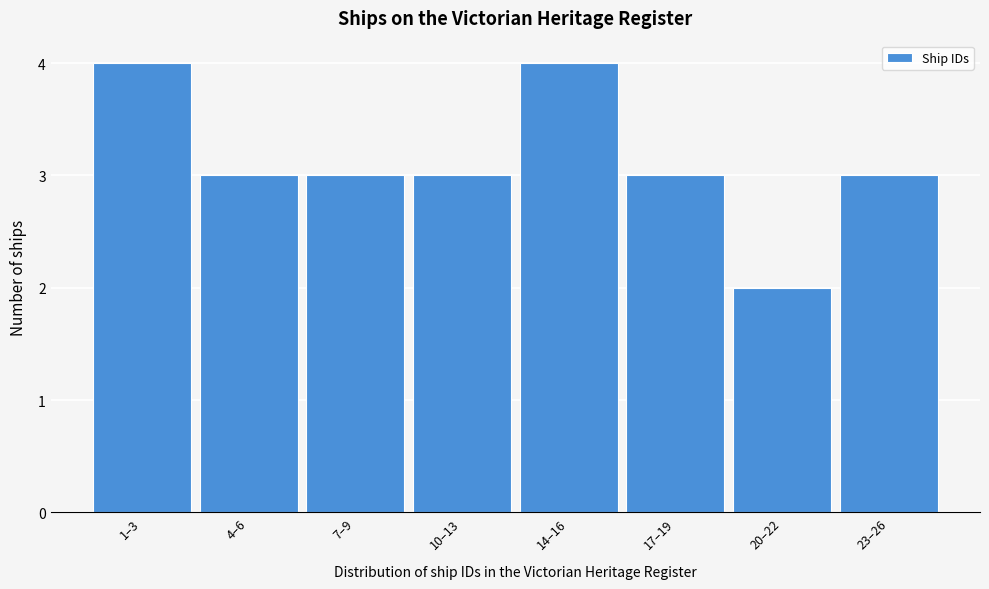

Reading left to right, what are all the values shown in this chart?

1–3=4	4–6=3	7–9=3	10–13=3	14–16=4	17–19=3	20–22=2	23–26=3